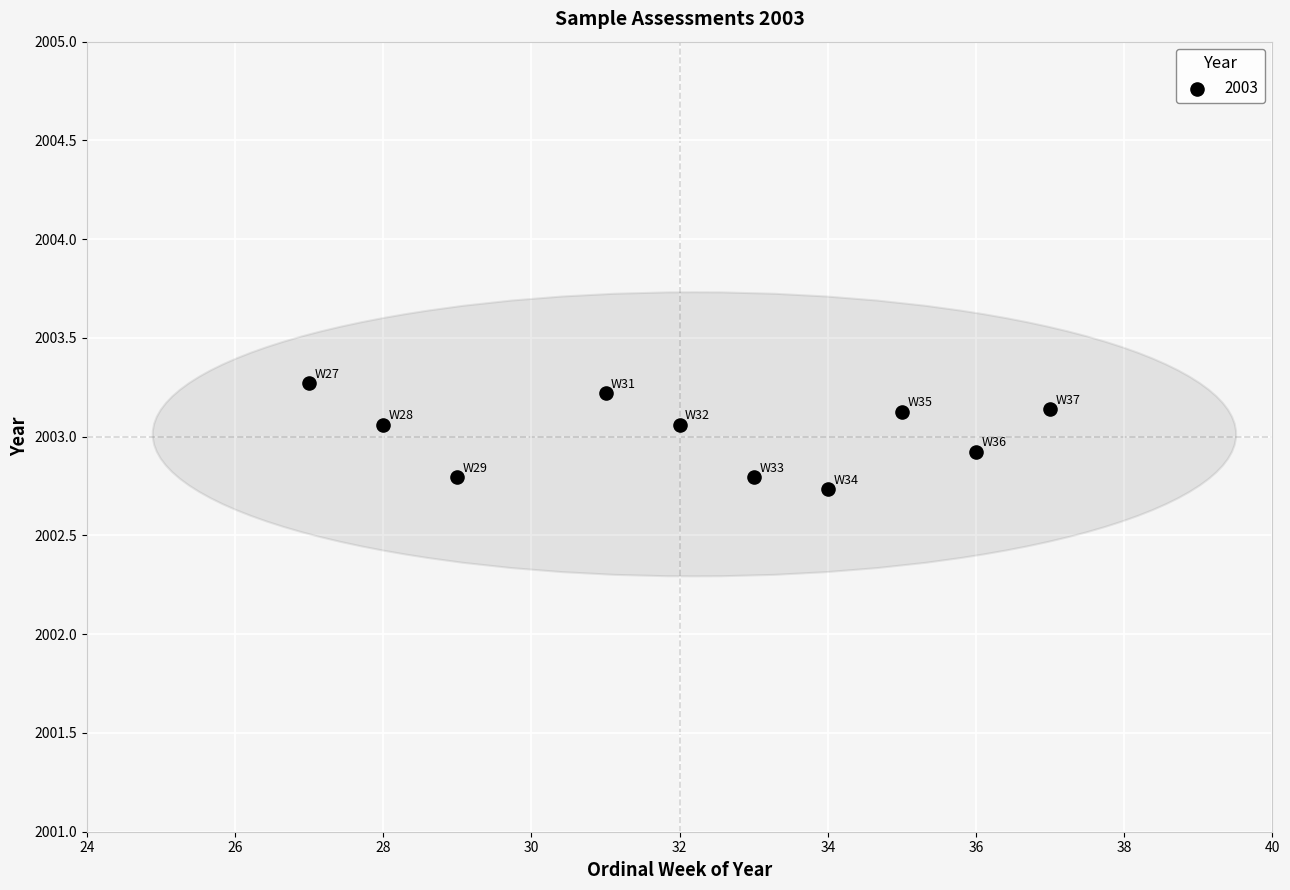

What is the range of Y values (max minus min)?

0.5